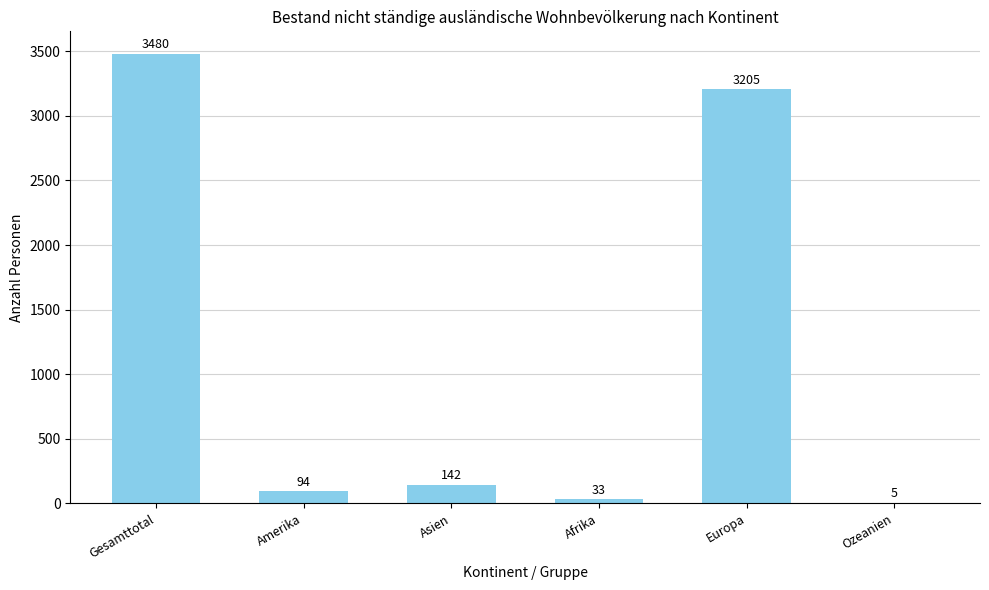

Between Afrika and Europa, which is larger?

Europa